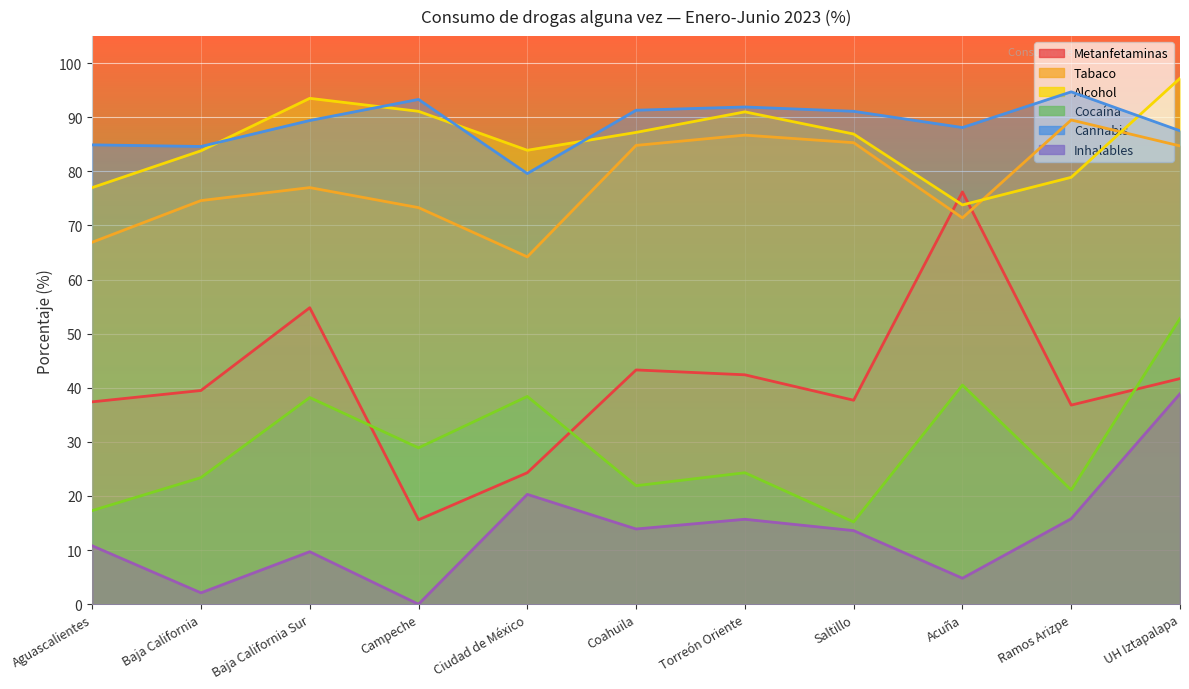

Which series changed the most between Aguascalientes and Baja California?

Inhalables